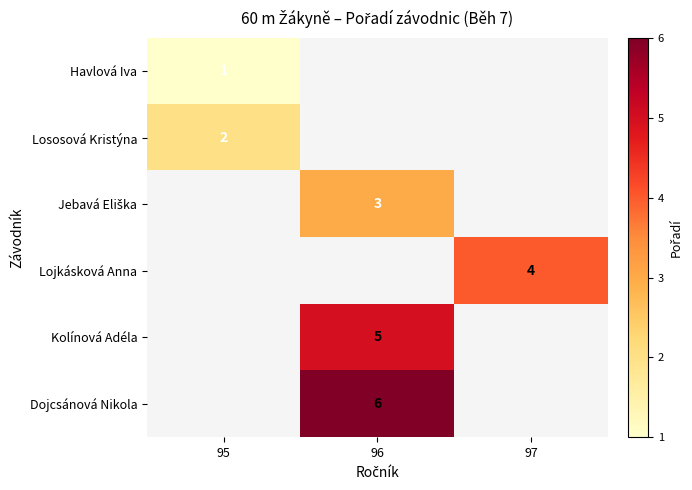

The value of Kolínová Adéla at 96 is 5. True or false?

True